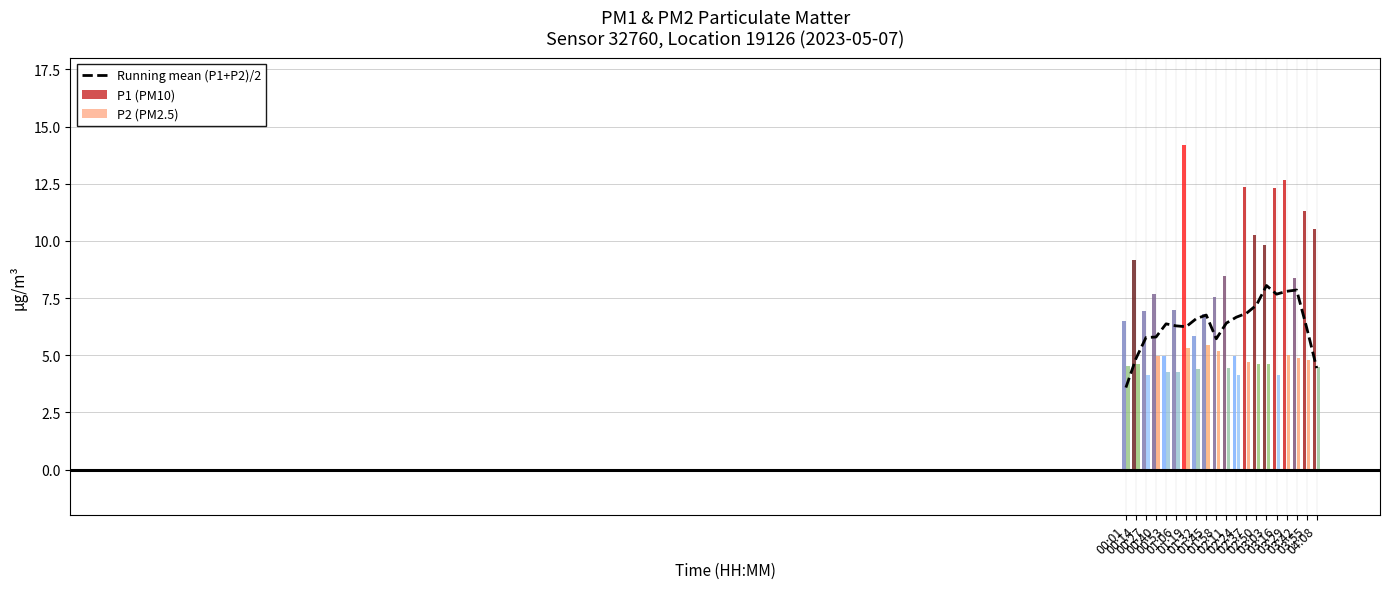

Which label corresponds to the largest value in the chart?

03:03